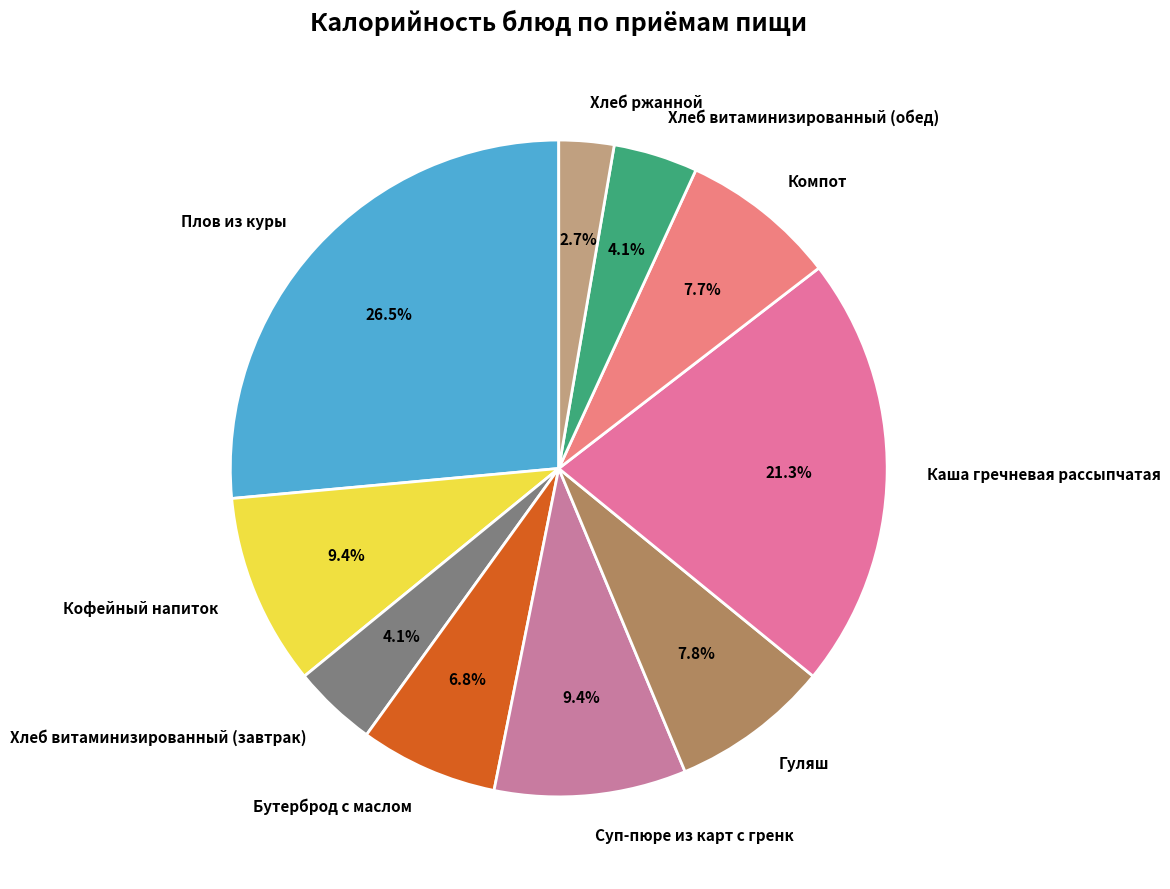

To the nearest percent, what is the difference between the Хлеб витаминизированный (завтрак) and Суп-пюре из карт с гренк slice percentages?

5%